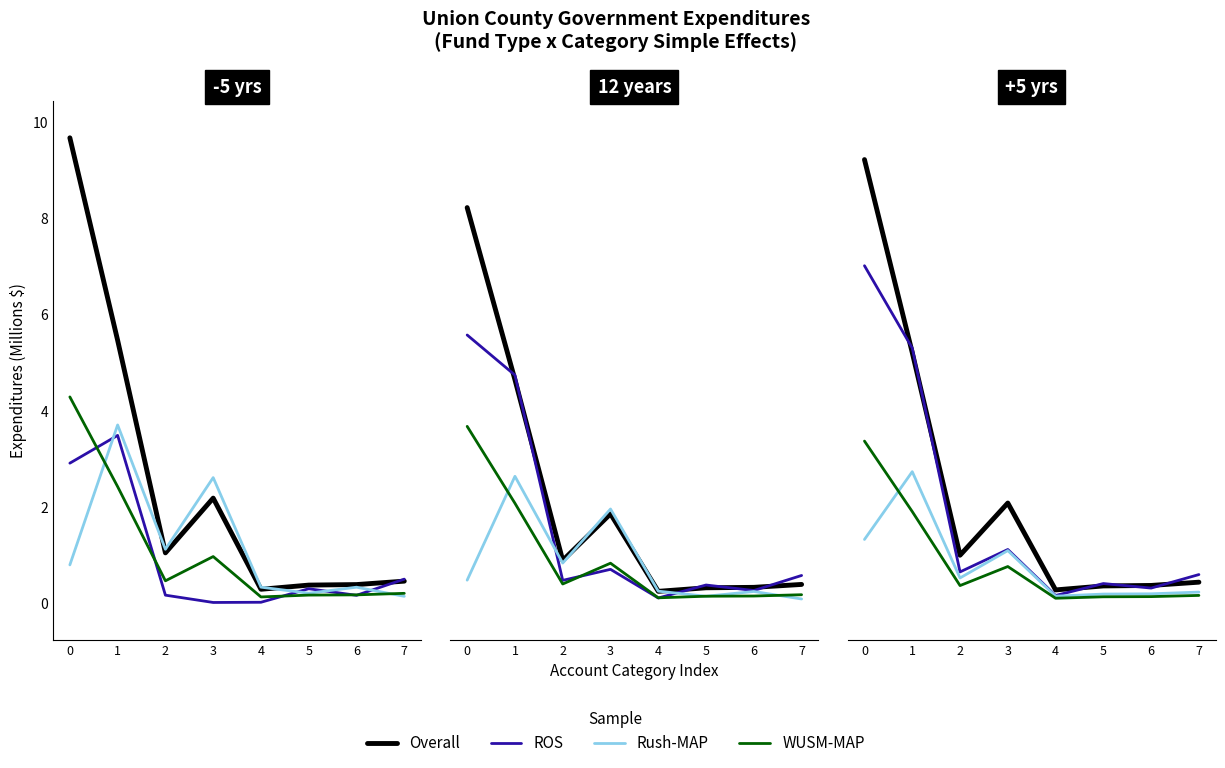

Where do Overall and ROS first cross each other?

0 and 1